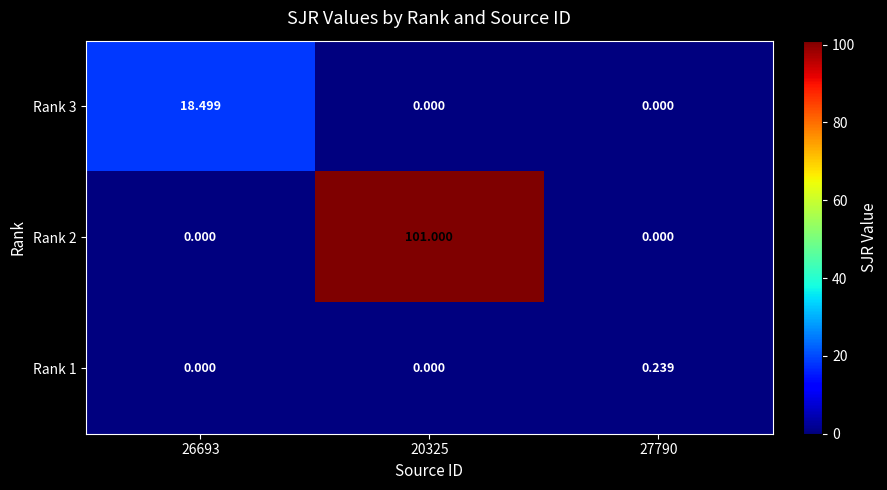

Reading left to right, list all the values displayed in this chart.

Rank 3: 26693=18.5	20325=0.0	27790=0.0
Rank 2: 26693=0.0	20325=101.0	27790=0.0
Rank 1: 26693=0.0	20325=0.0	27790=0.2